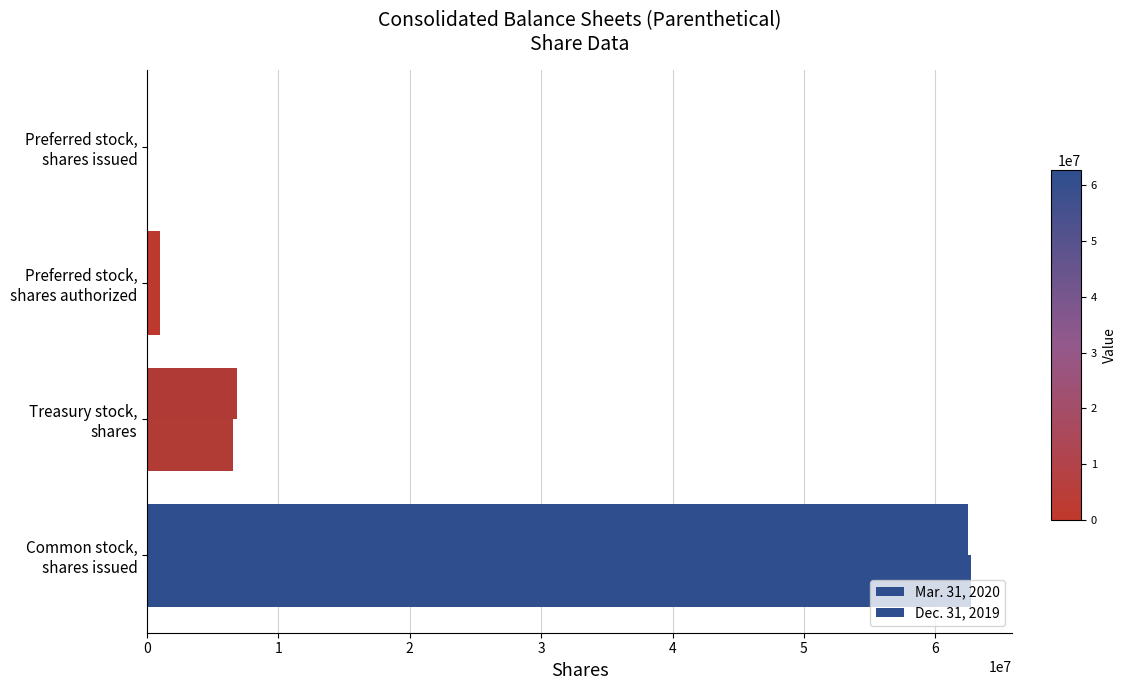

What is the difference between the maximum and minimum values in the Mar. 31, 2020 series?

62530000